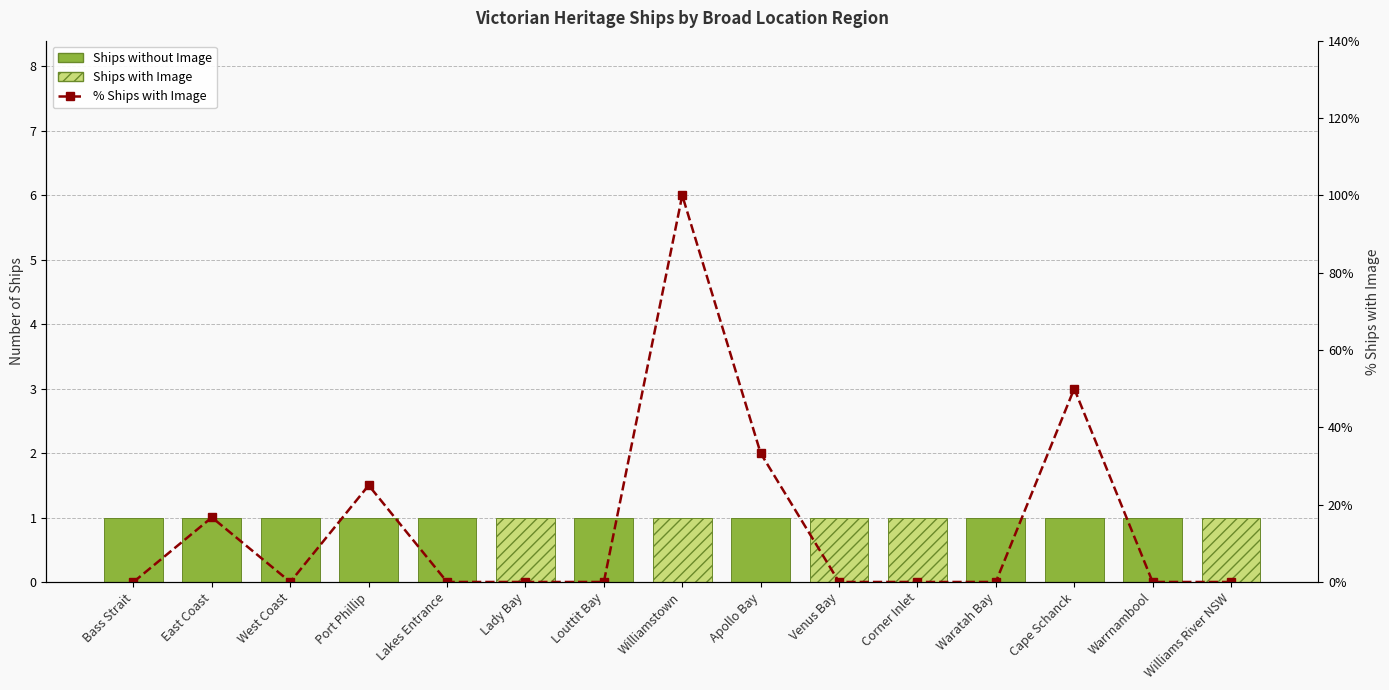

Reading left to right, list all the values displayed in this chart.

Ships without Image: 1.0	1.0	1.0	1.0	1.0	0.0	1.0	0.0	1.0	0.0	0.0	1.0	1.0	1.0	0.0
Ships with Image: 0.0	0.0	0.0	0.0	0.0	1.0	0.0	1.0	0.0	1.0	1.0	0.0	0.0	0.0	1.0
% Ships with Image: 0.0	16.7	0.0	25.0	0.0	0.0	0.0	100.0	33.3	0.0	0.0	0.0	50.0	0.0	0.0